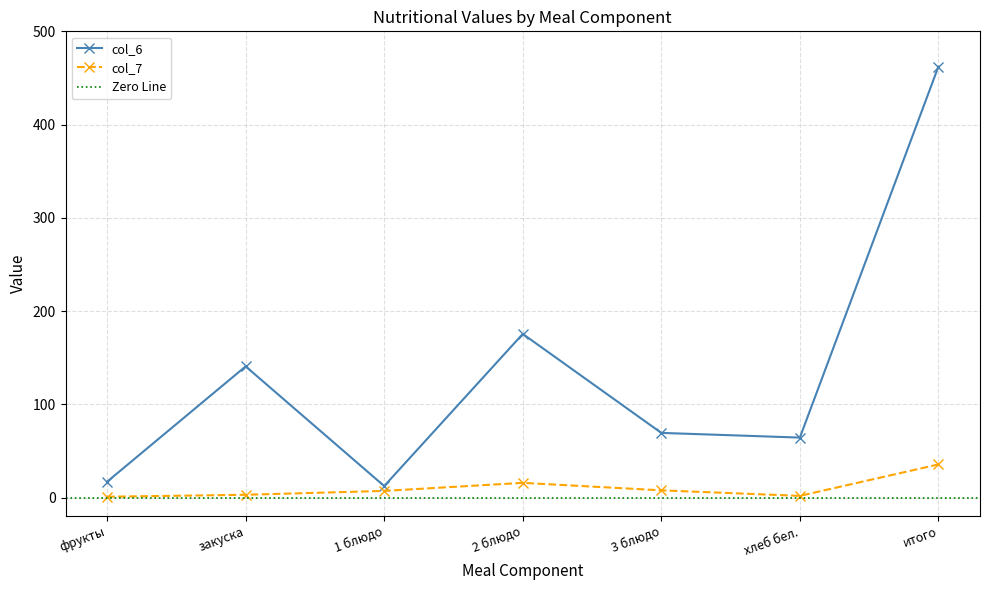

What is the total value across all series at хлеб бел.?

66.2